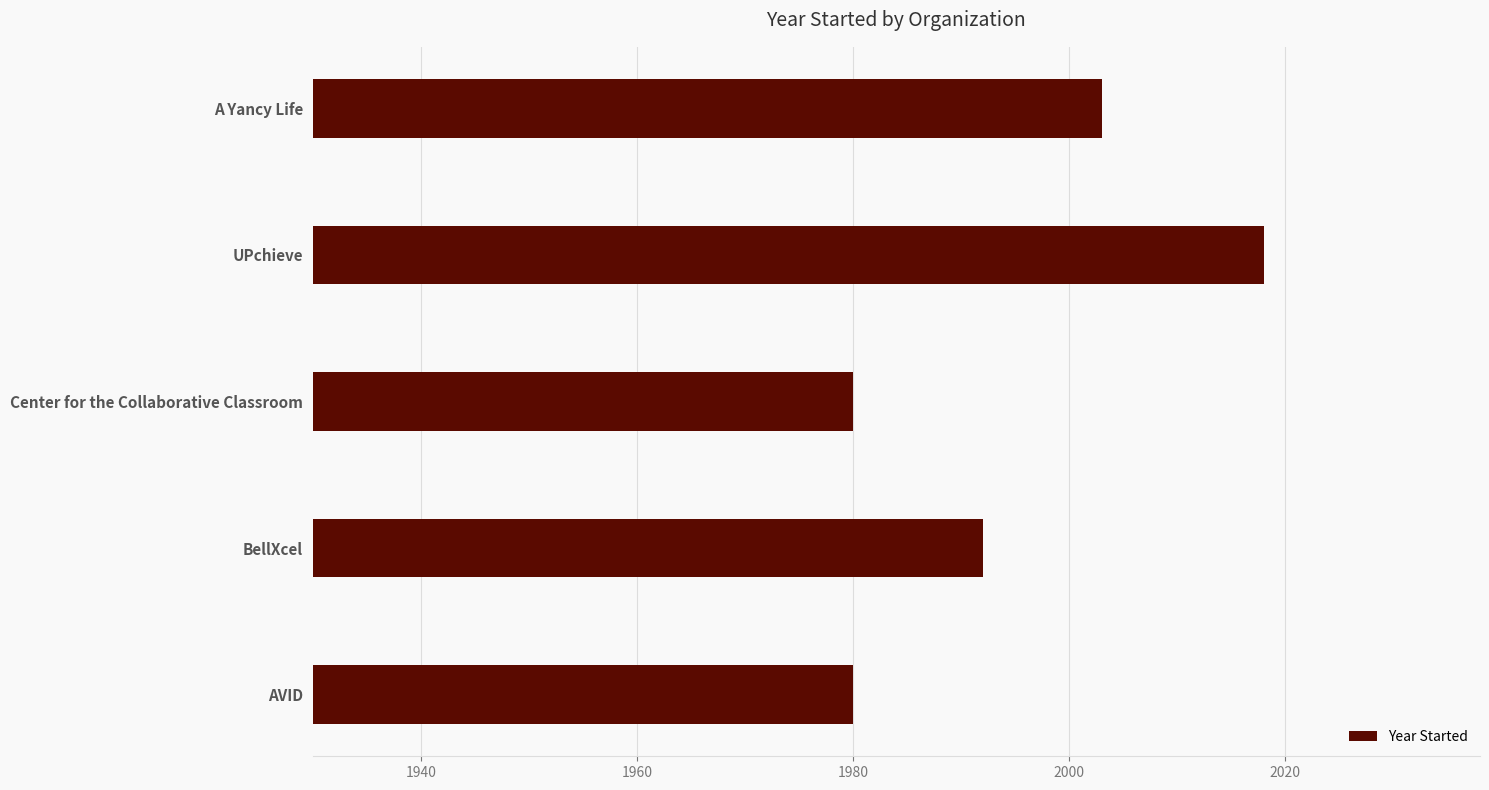

Does the chart contain any negative values?

No